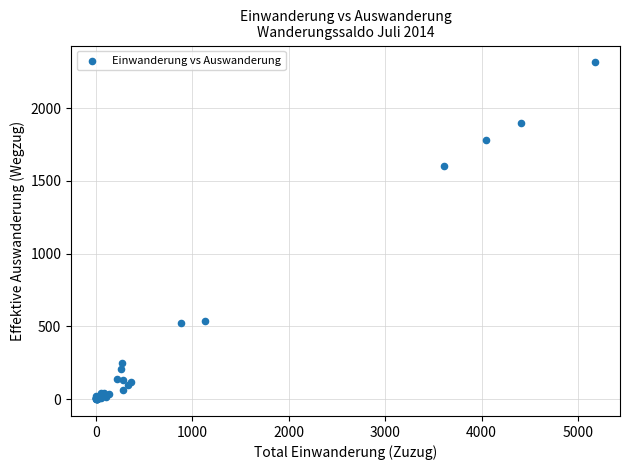

What Y value in the scatter plot is closest to 1157?

1603